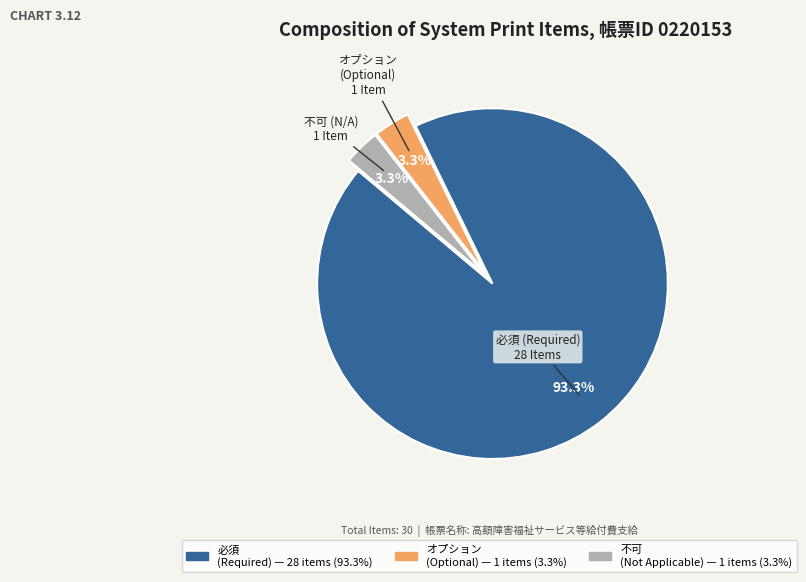

Is there any slice that represents more than half of the pie?

Yes